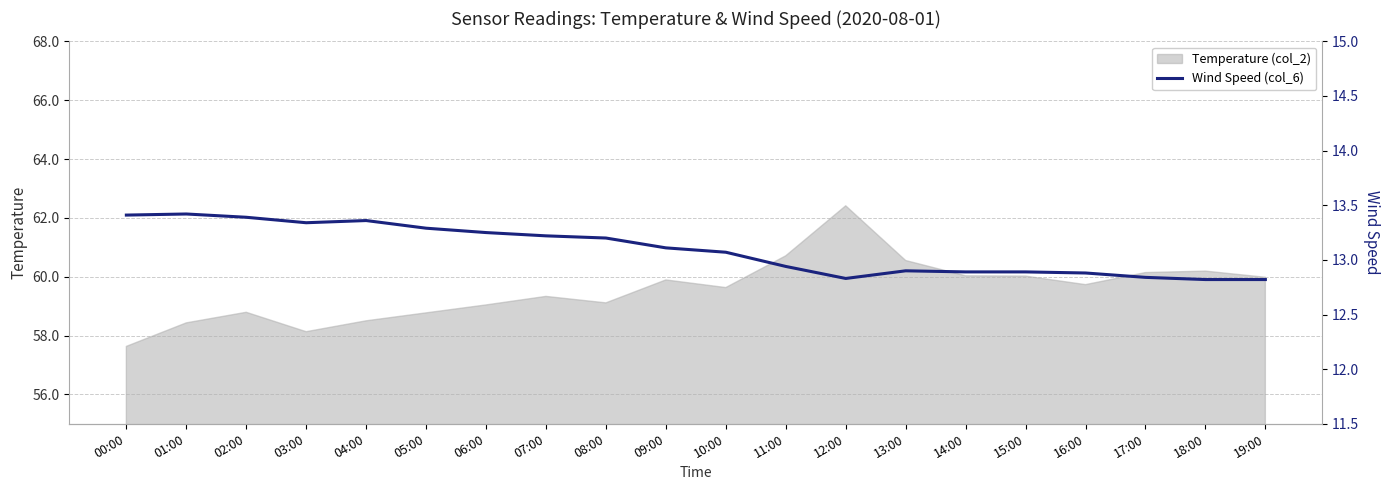

True or false: Temperature (col_2) has a value of 86.5 at 16:00.

False